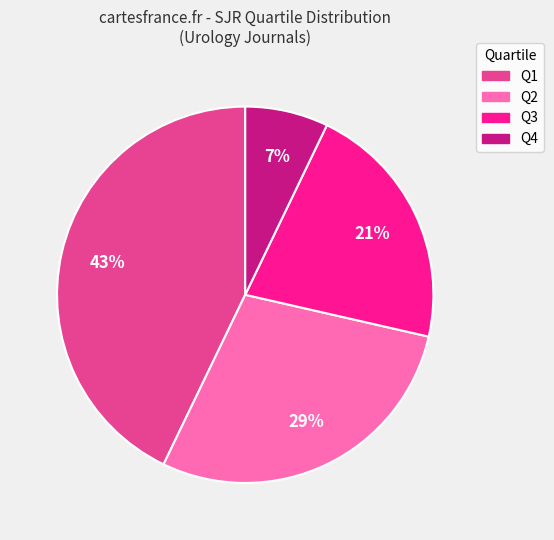

True or false: Q3 accounts for 28% of the total.

False